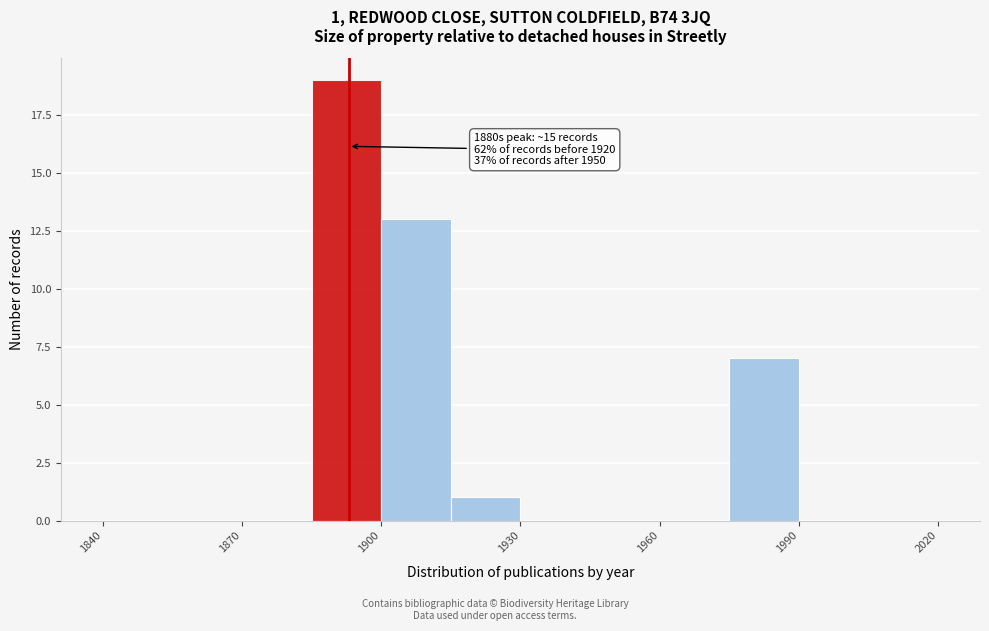

Around what value on the x-axis is the tallest bar? Give the approximate position of its centre, as read against the axis.

1895